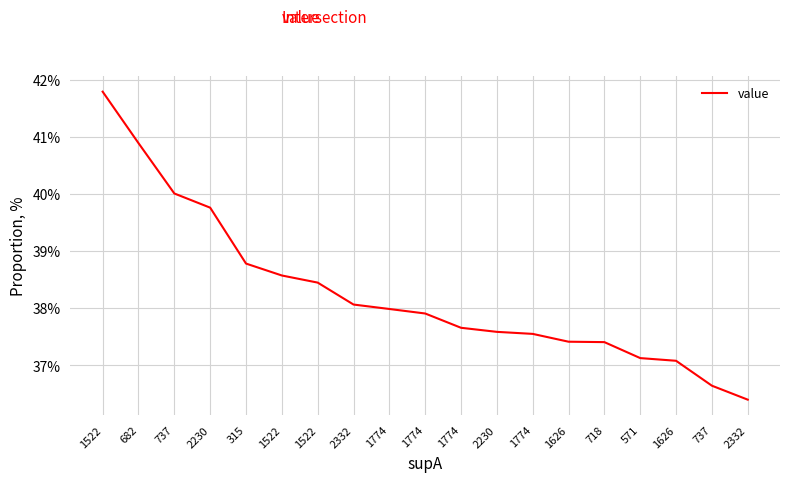

The chart shows a value of 0.4 at 1626. True or false?

True